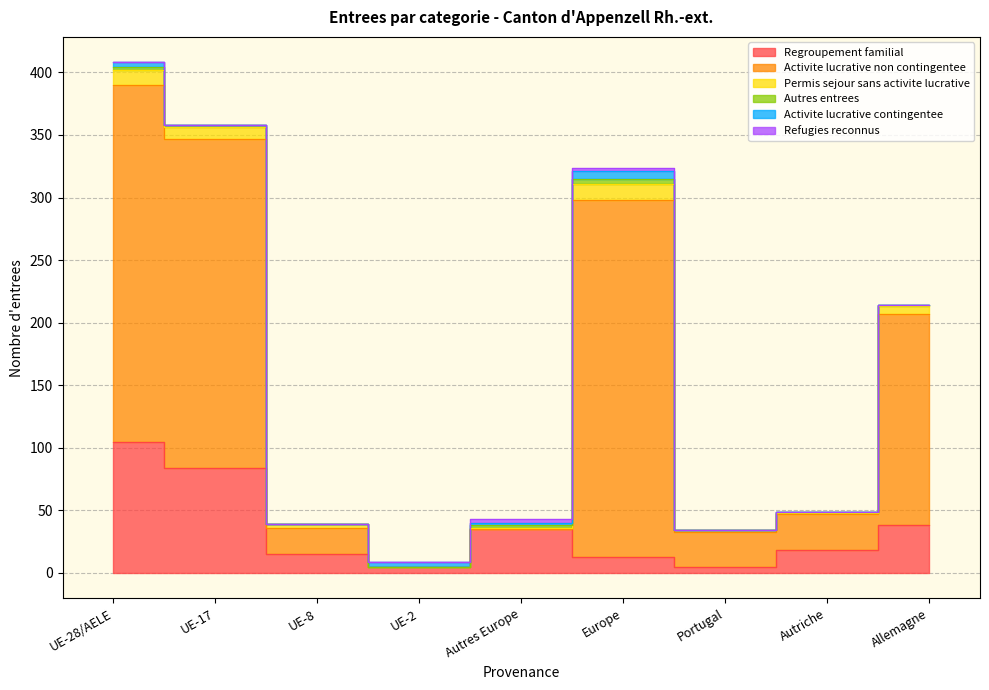

What is the label of the 5th point from the right?

Autres Europe